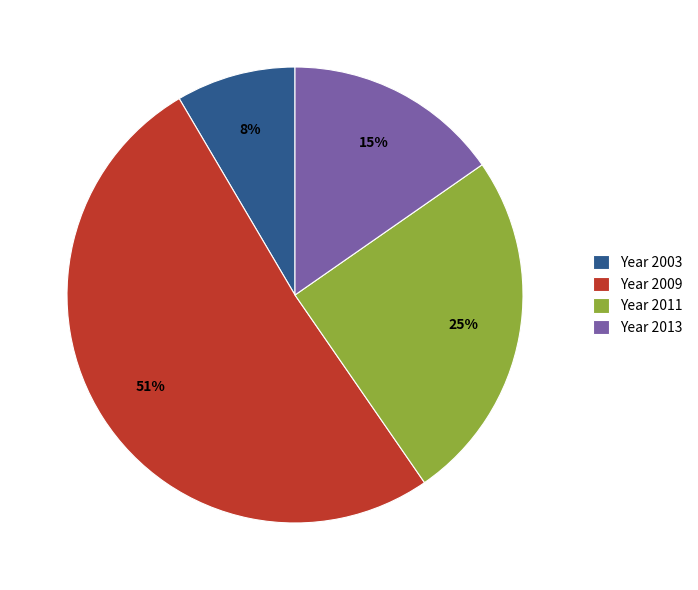

True or false: Year 2003 accounts for 8% of the total.

True